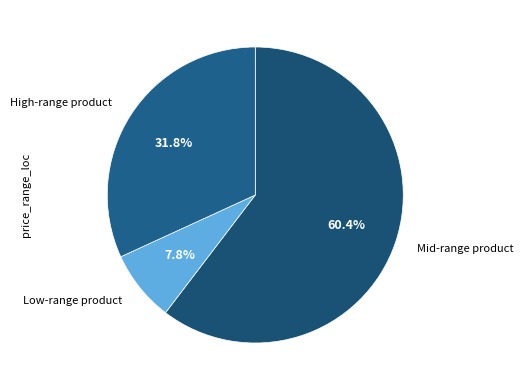

Does any single category account for the majority?

Yes